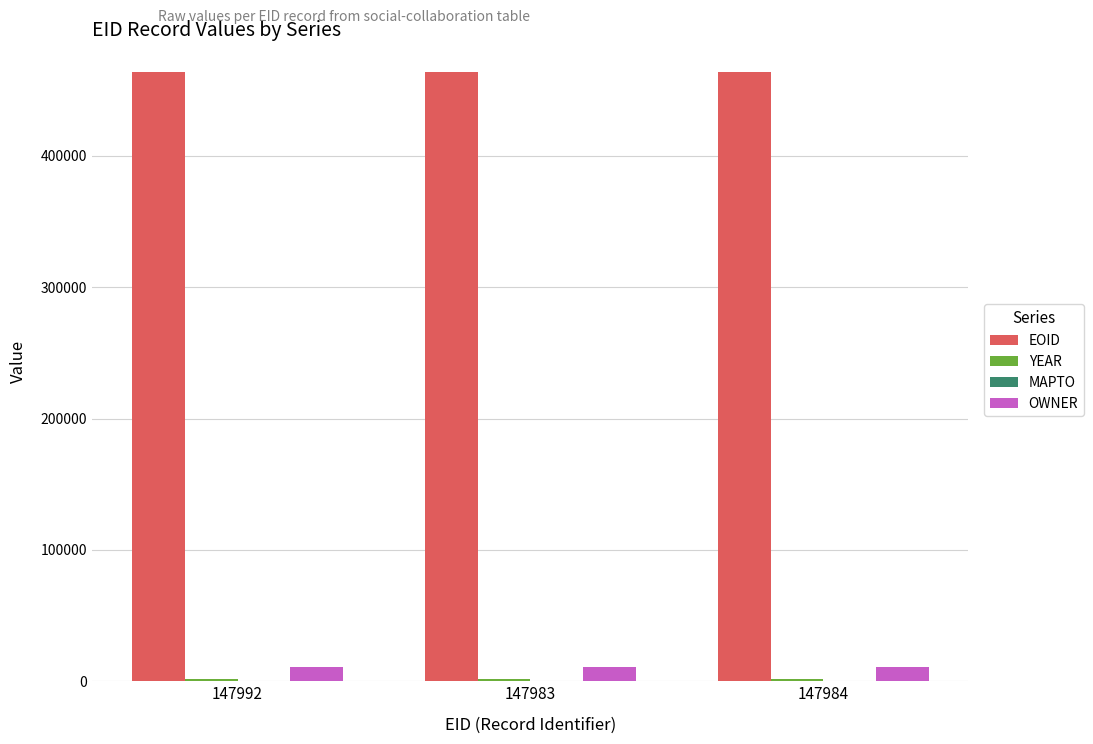

The EOID series shows 715822 at 147984. True or false?

False